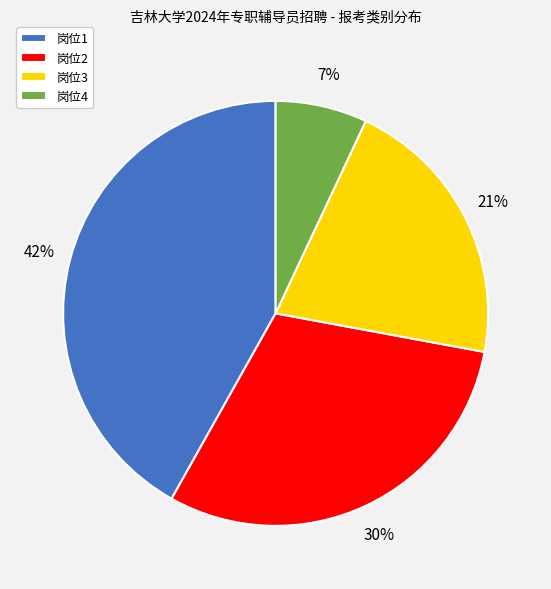

How many segments does this pie chart have?

4